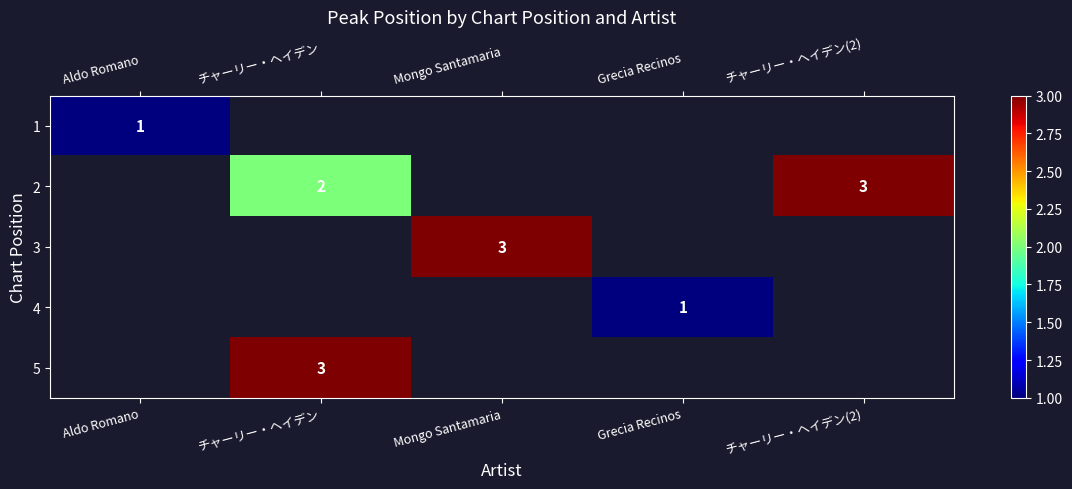

True or false: 3 has a value of 3 at Mongo Santamaria.

True